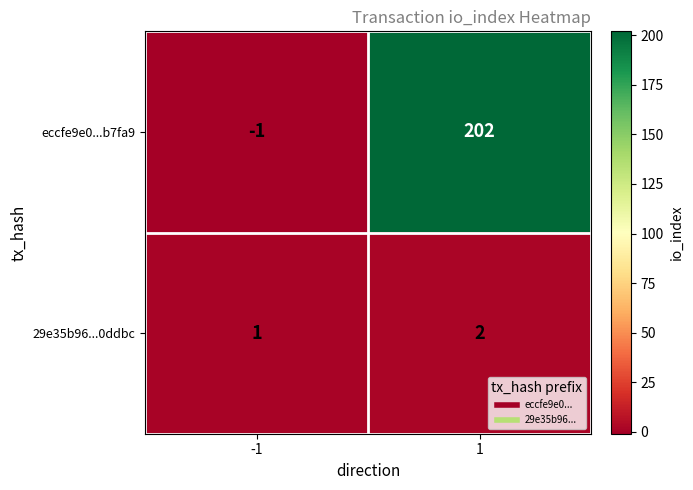

True or false: eccfe9e0...b7fa9 has a value of 202 at 1.

True